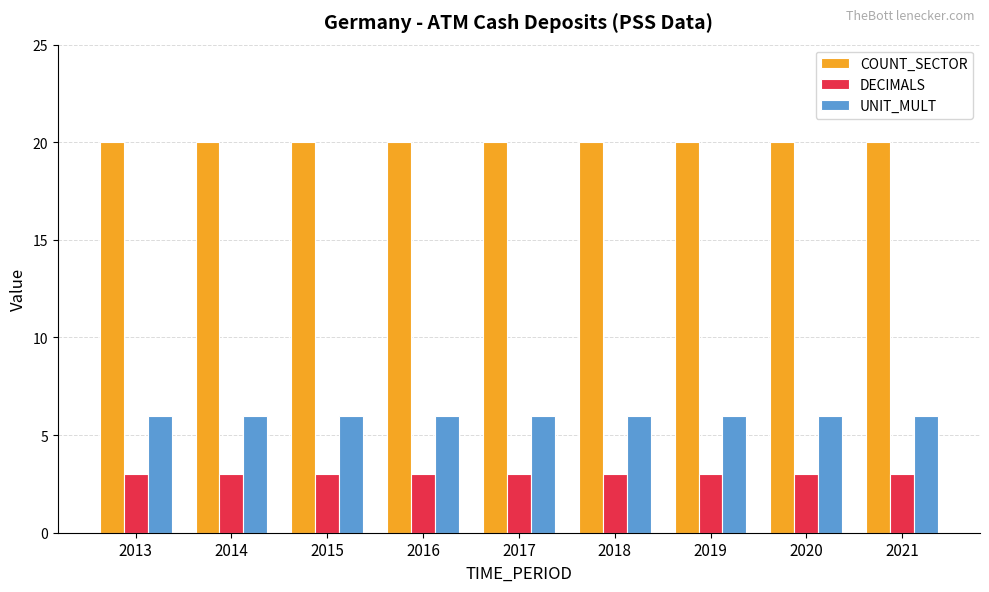

What is the difference between the highest and lowest values at 2015?

17